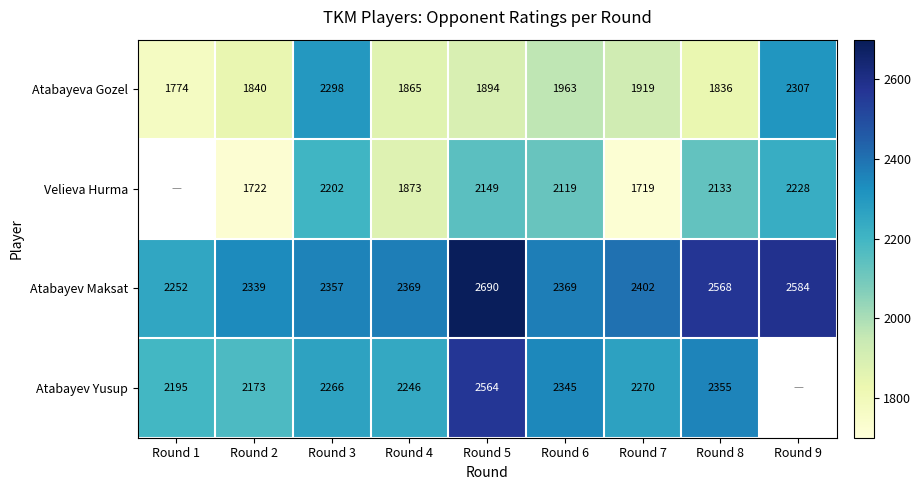

Read the Atabayeva Gozel value at Round 7, to the nearest 100.

1900